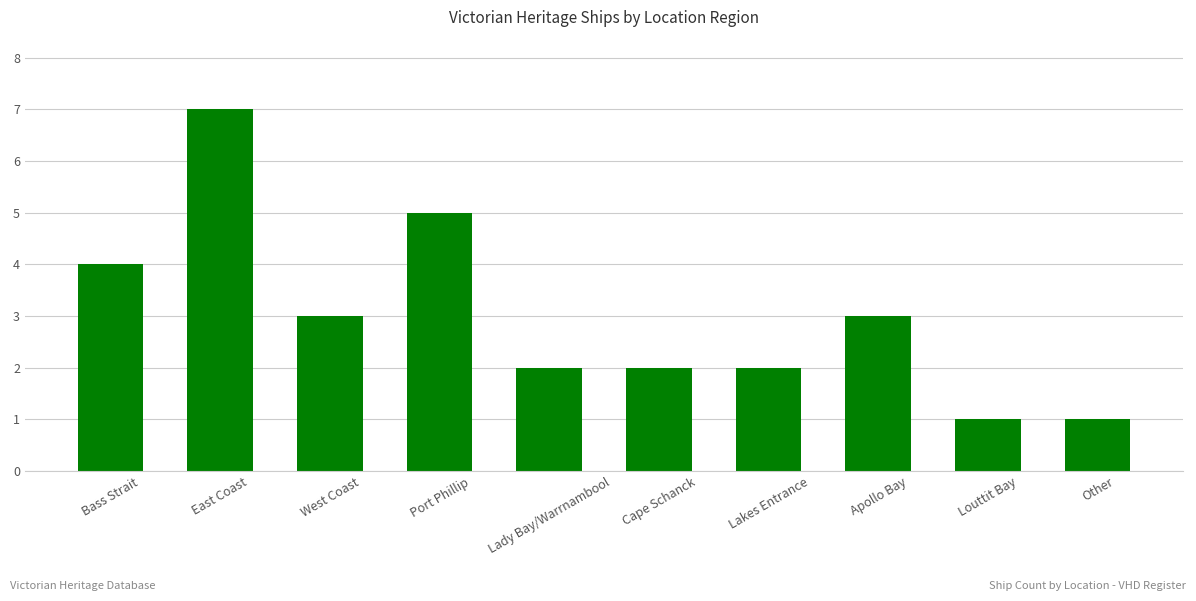

Count the values in the range 2 to 4.

6